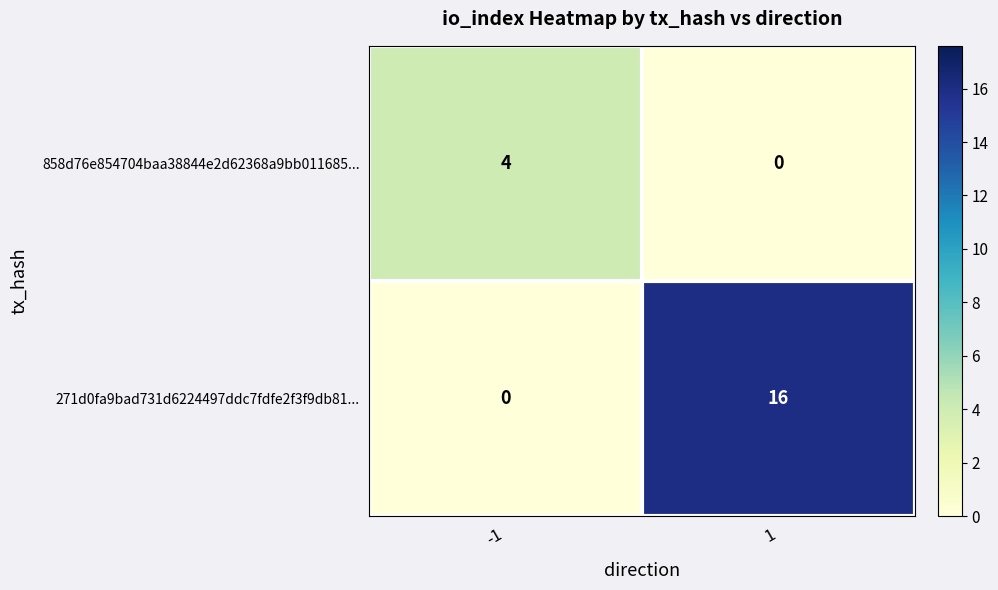

Which series has the widest spread of values?

271d0fa9bad731d6224497ddc7fdfe2f3f9db81...